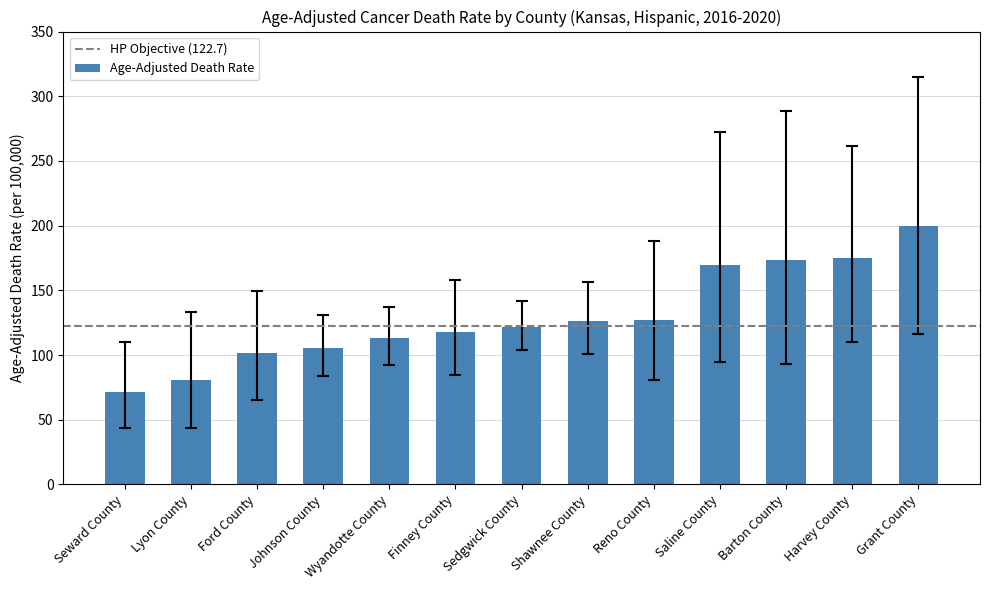

What is the approximate value at Ford County?

101.9